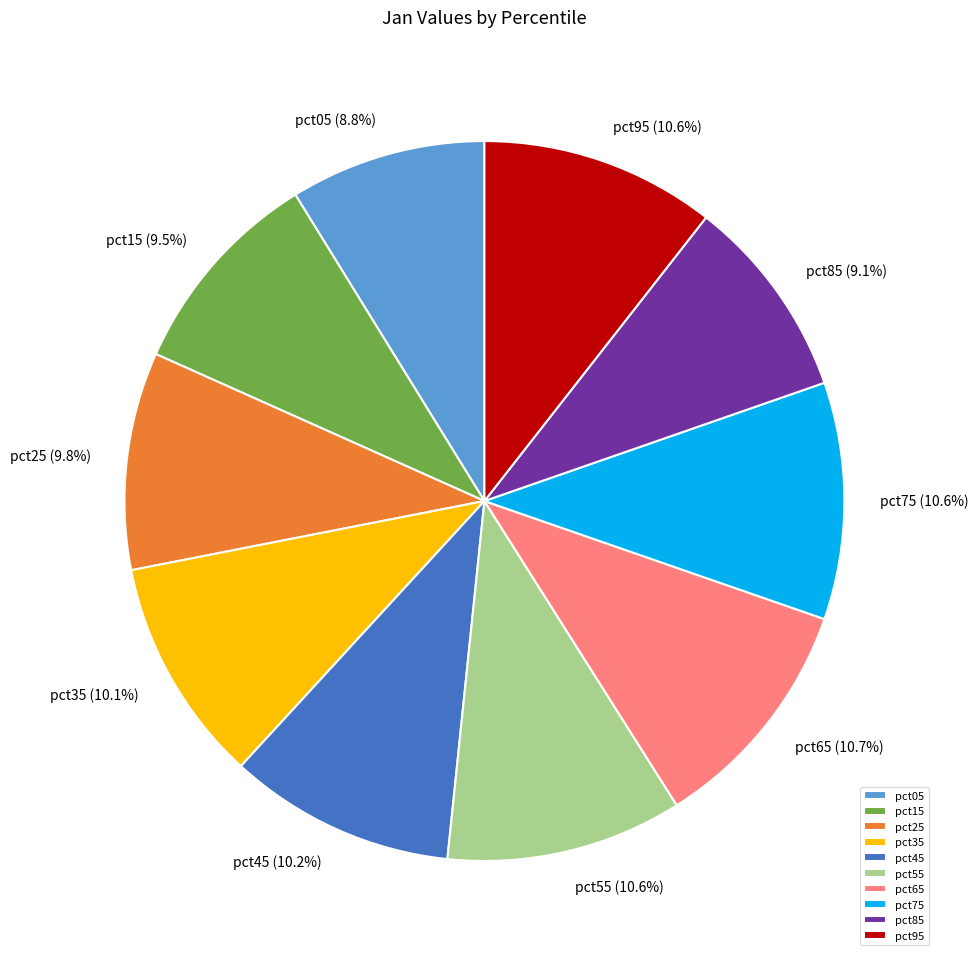

Does pct15 represent more than half of the total?

No